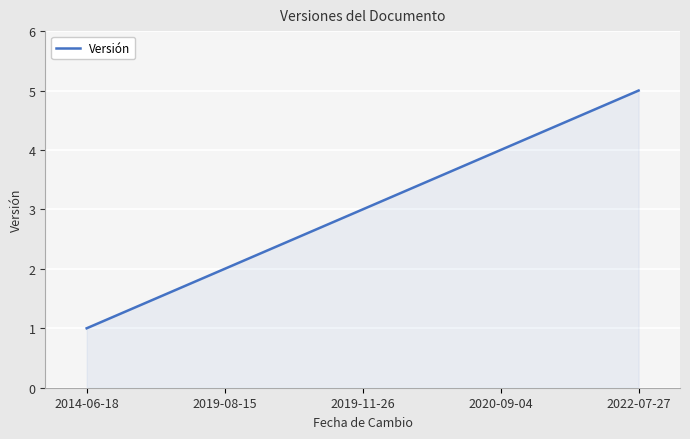

Rank the categories by value from highest to lowest.

2022-07-27, 2020-09-04, 2019-11-26, 2019-08-15, 2014-06-18